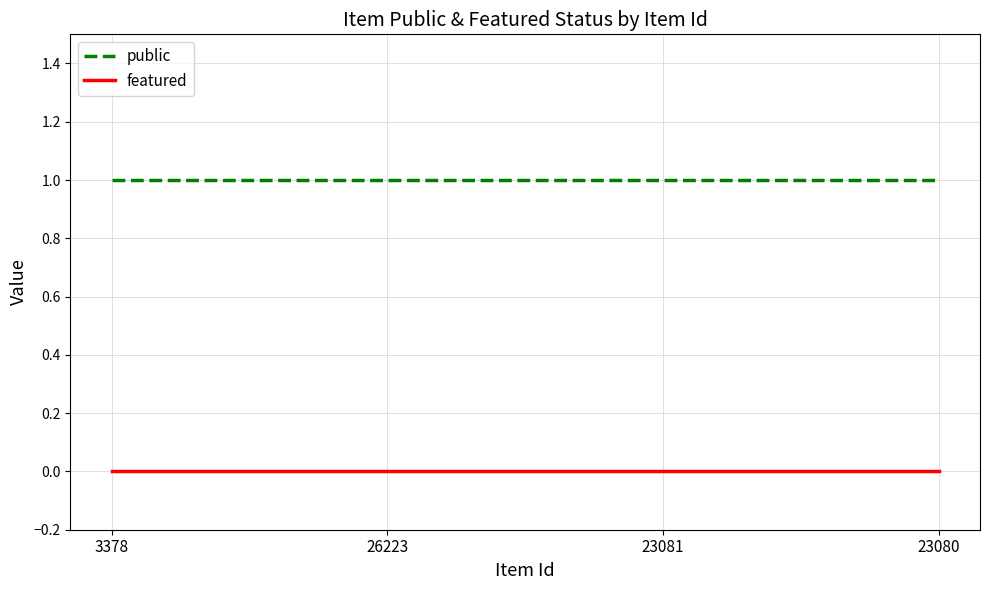

What is the highest value of the public series?

1